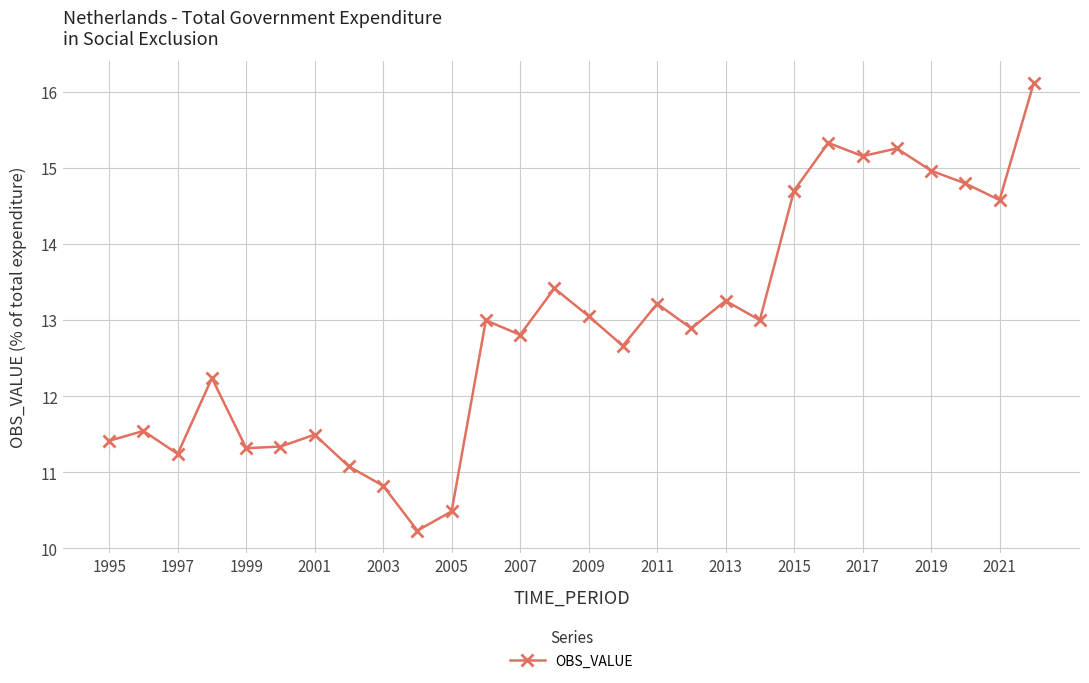

What is the smallest value displayed?

10.2